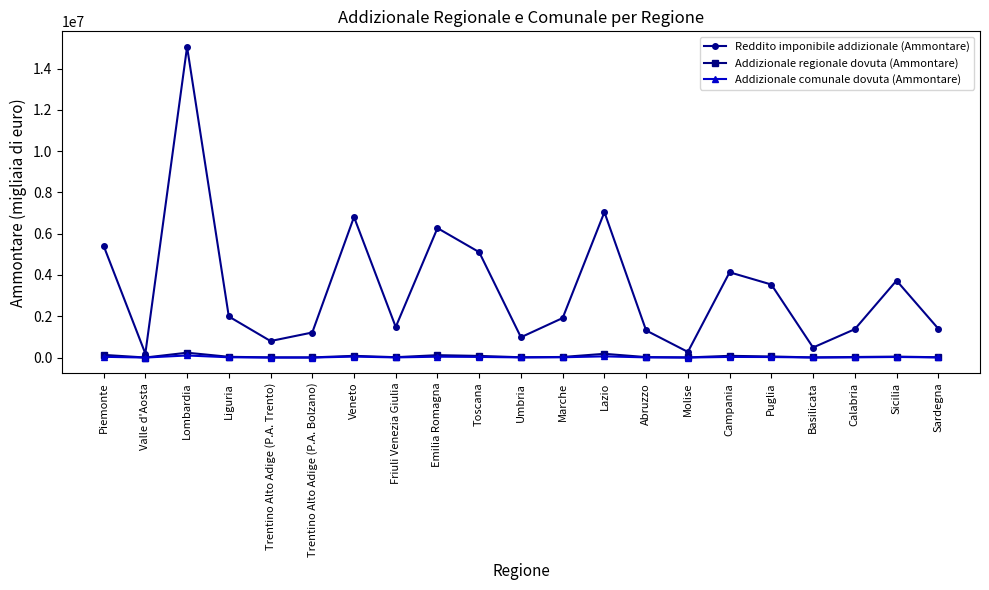

True or false: Reddito imponibile addizionale (Ammontare) and Addizionale comunale dovuta (Ammontare) cross at least once.

False